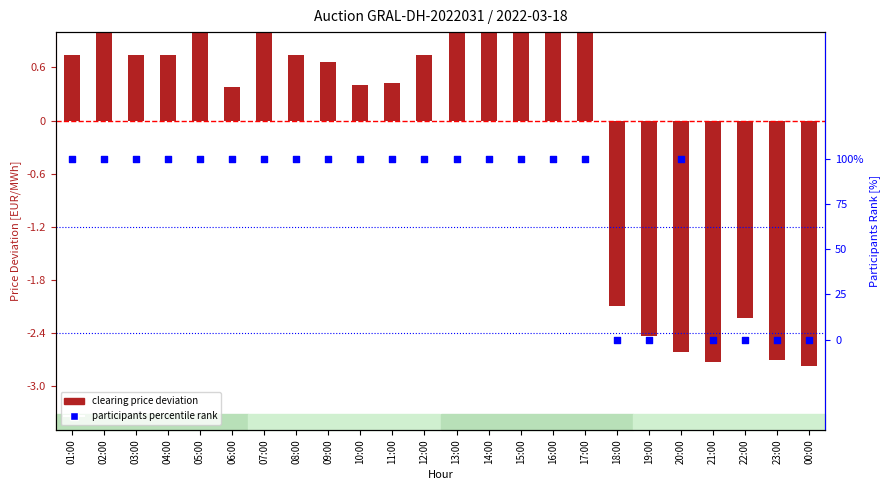

Is the value of participants percentile rank at 14:00 greater than the value of clearing price deviation at 15:00?

Yes